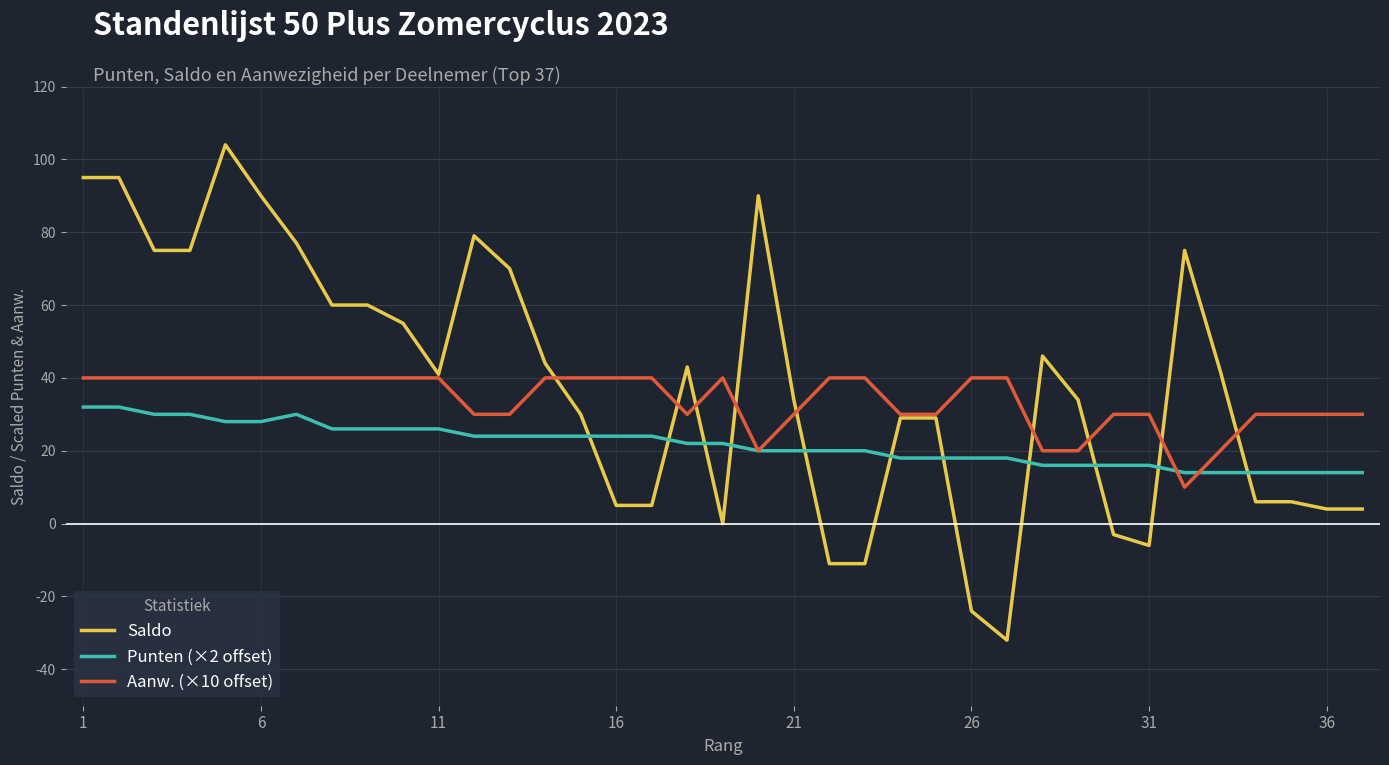

List the series in order of their peak value, highest first.

Saldo, Aanw. (×10 offset), Punten (×2 offset)